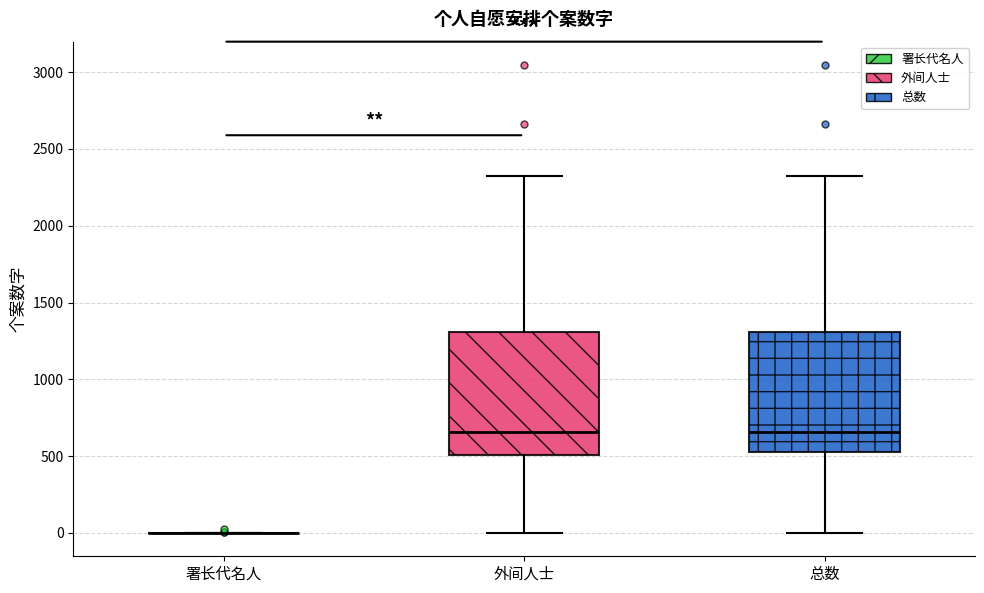

Reading left to right, read every box against the y-axis: the position of its median line, the range the box covers, and the ends of its whiskers. The values are not printed on the chart, so give them approximately, as read against the axis.

署长代名人: box collapsed to a line at 0, whiskers 0 to 0
外间人士: median 650, box 500 to 1300, whiskers 0 to 2300
总数: median 650, box 500 to 1300, whiskers 0 to 2300